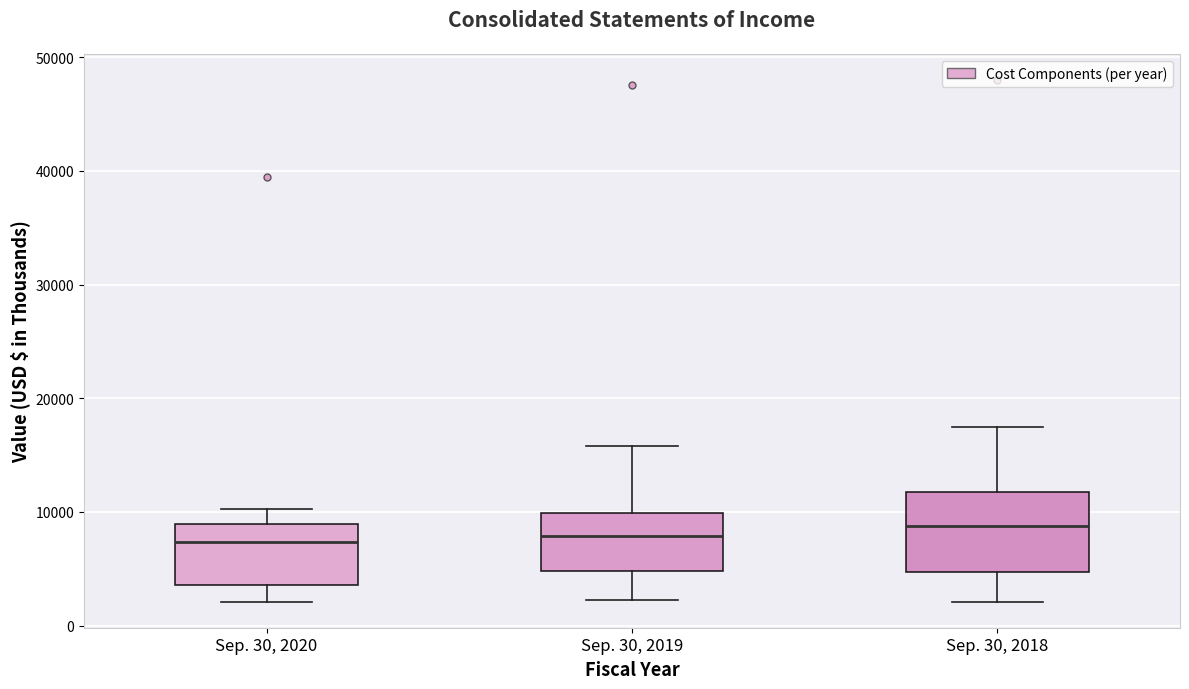

Reading left to right, transcribe this box plot: for each box, give where its median line is, the range the box spans, and where its two whiskers end, as read against the y-axis. The values are not printed on the chart, so give them approximately, as read against the axis.

Sep. 30, 2020: median 7000, box 4000 to 9000, whiskers 2000 to 10000
Sep. 30, 2019: median 8000, box 5000 to 10000, whiskers 2000 to 16000
Sep. 30, 2018: median 9000, box 5000 to 12000, whiskers 2000 to 17000